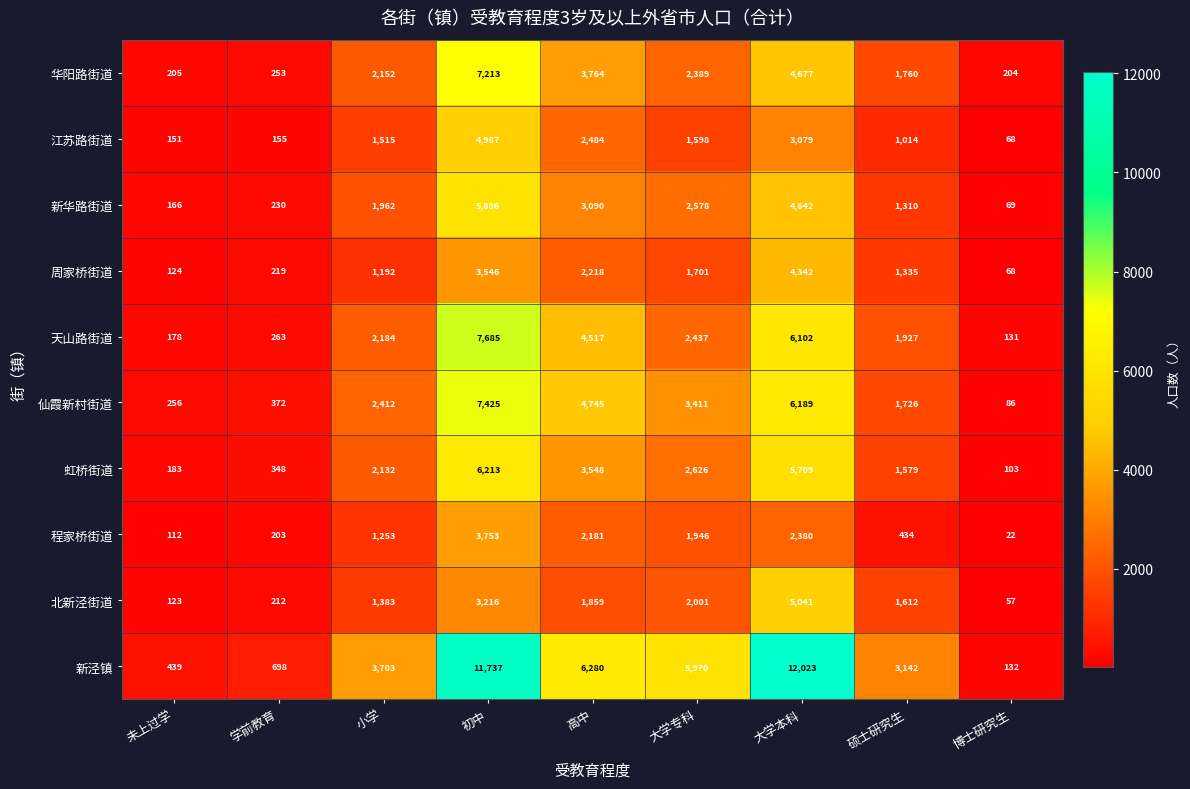

List the series in order of their peak value, lowest first.

程家桥街道, 周家桥街道, 江苏路街道, 北新泾街道, 新华路街道, 虹桥街道, 华阳路街道, 仙霞新村街道, 天山路街道, 新泾镇